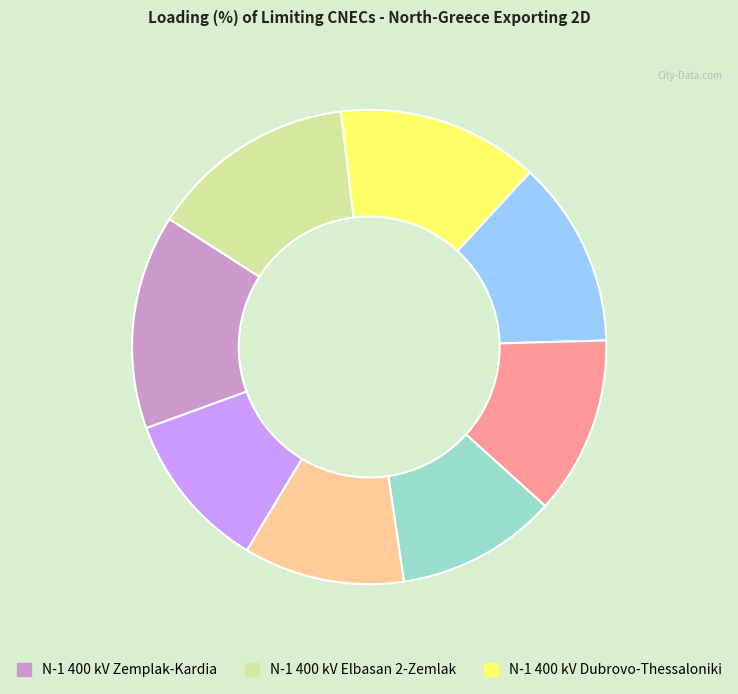

Does any single category account for the majority?

No